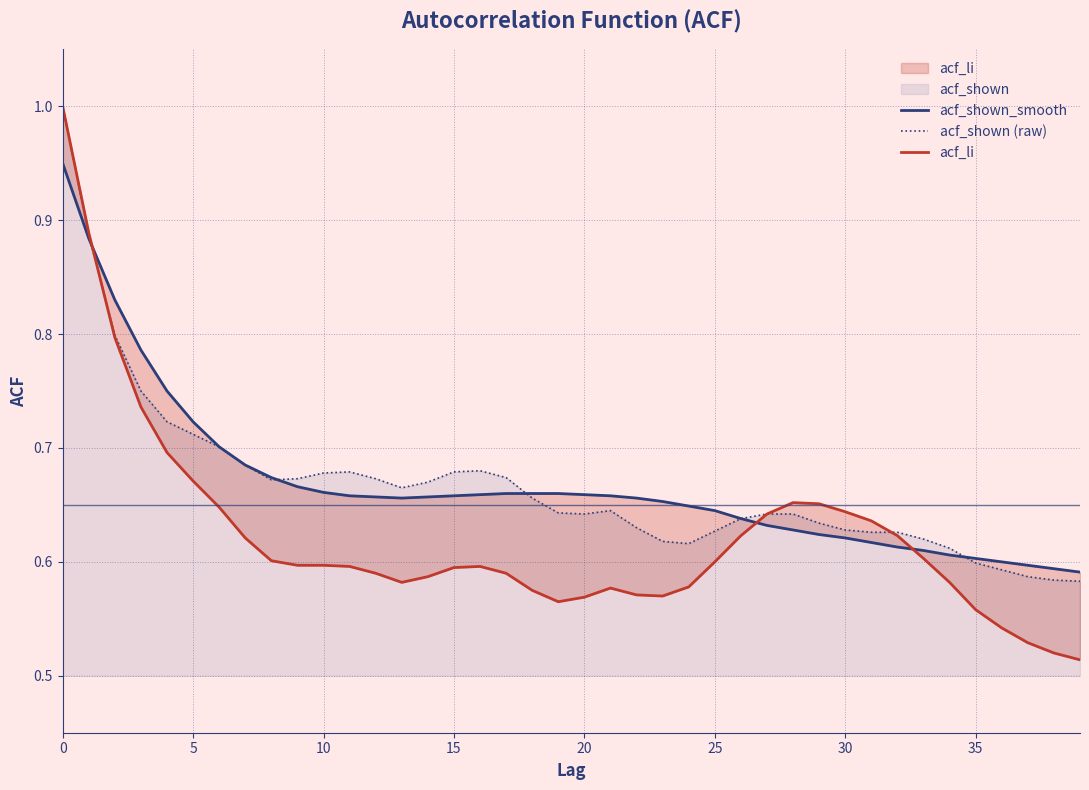

Rank the series at 22 from highest to lowest value.

acf_shown_smooth, acf_shown (raw), acf_li